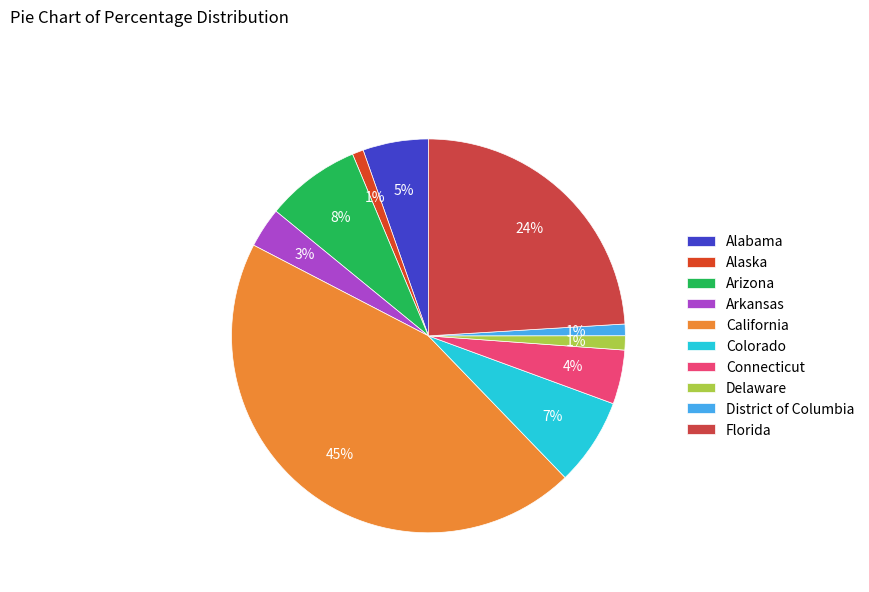

To the nearest percent, what is the combined percentage of District of Columbia and California?

46%